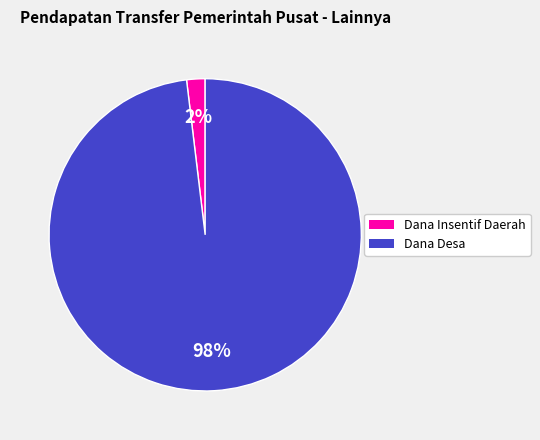

Which has a higher value, Dana Desa or Dana Insentif Daerah?

Dana Desa